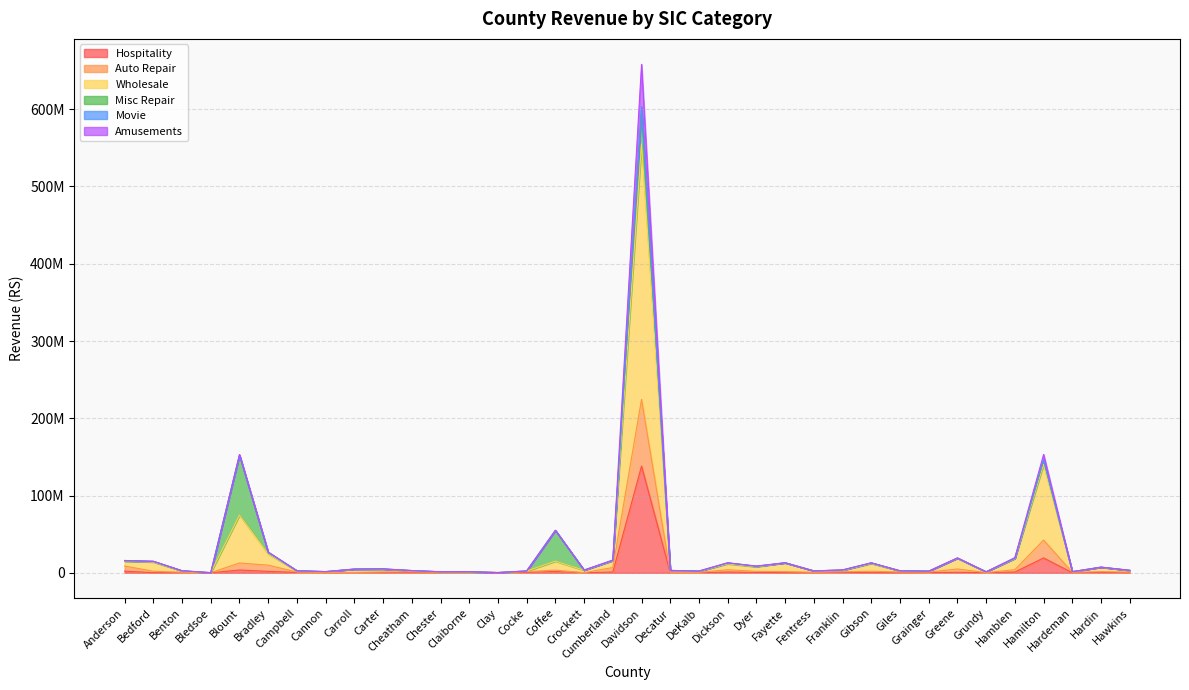

True or false: Auto Repair and Hospitality intersect in this chart.

False